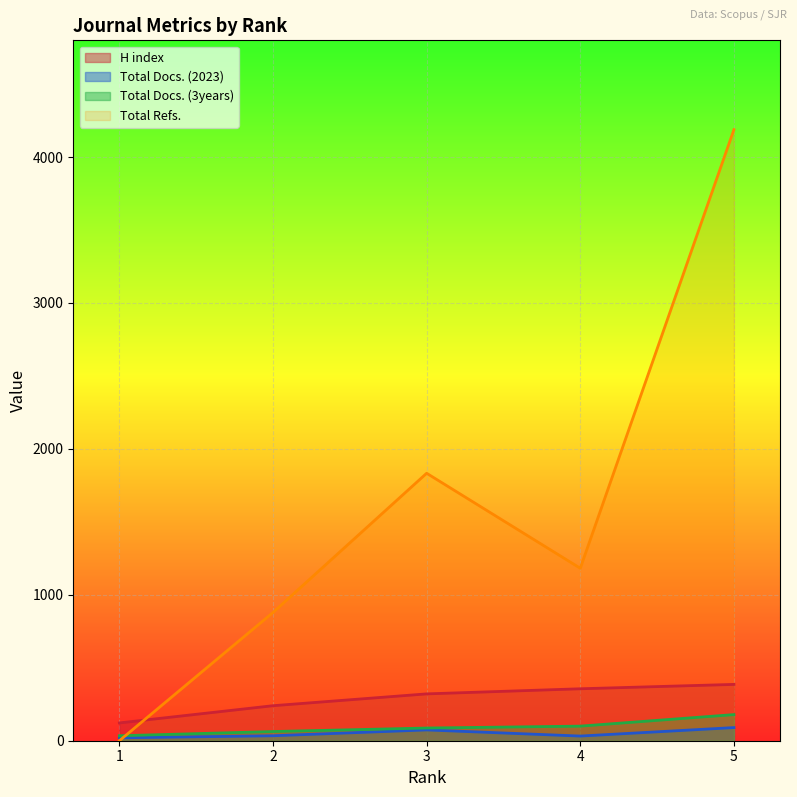

Which has a higher value, 3 or 1?

3